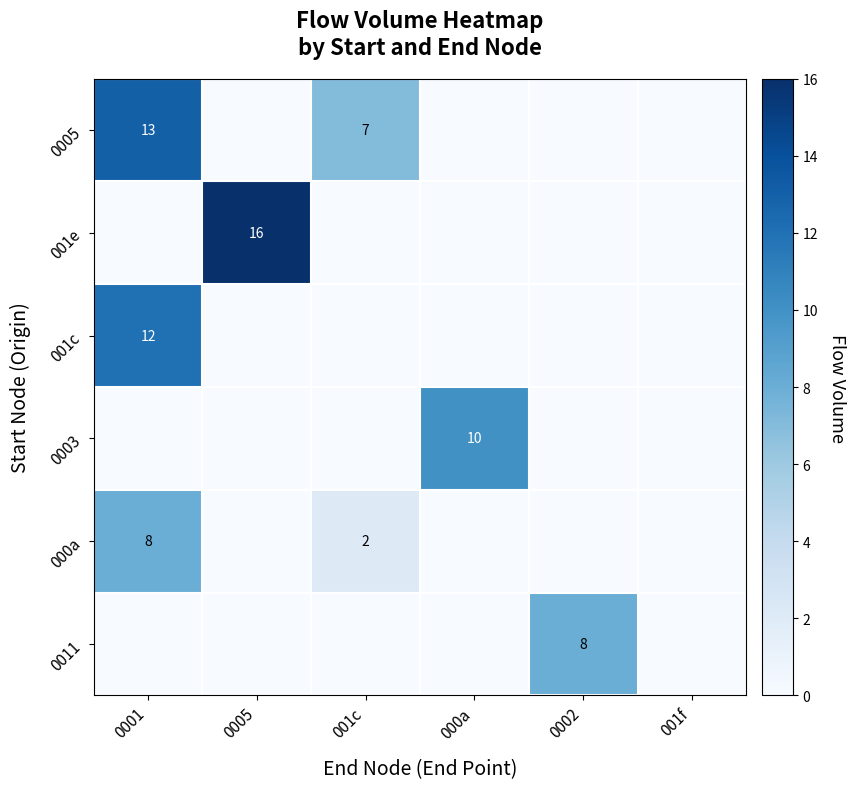

Is it true that 000a equals 2 at 001c?

True